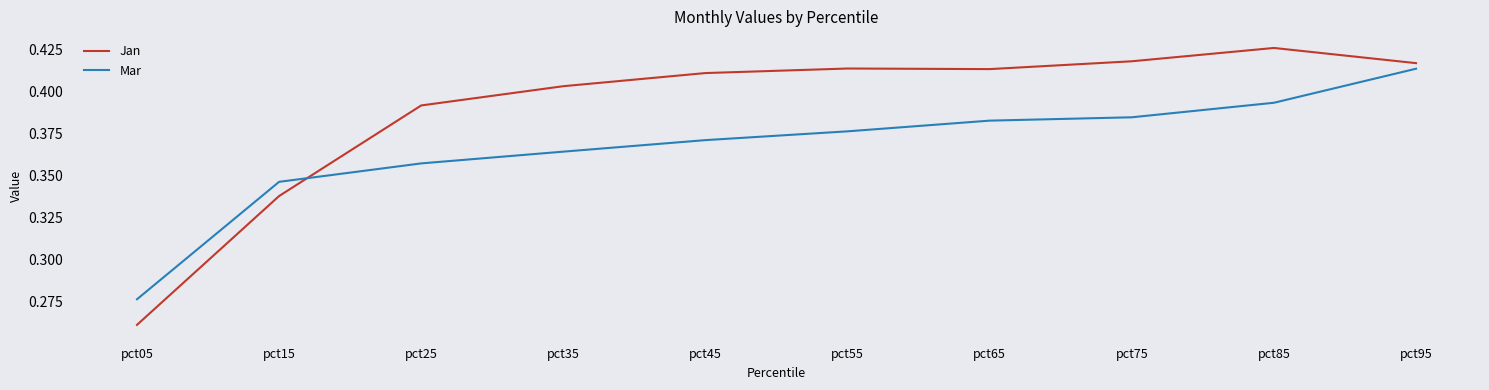

At which label is Jan closest to 0?

pct05